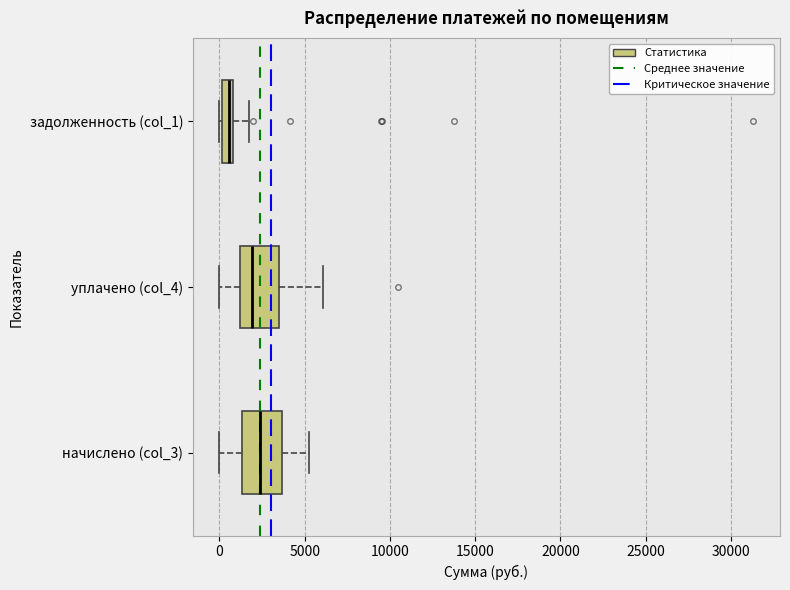

Where does the left whisker of the box for уплачено (col_4) end on the x-axis? The values are not printed on the chart, so give them approximately, as read against the axis.

0